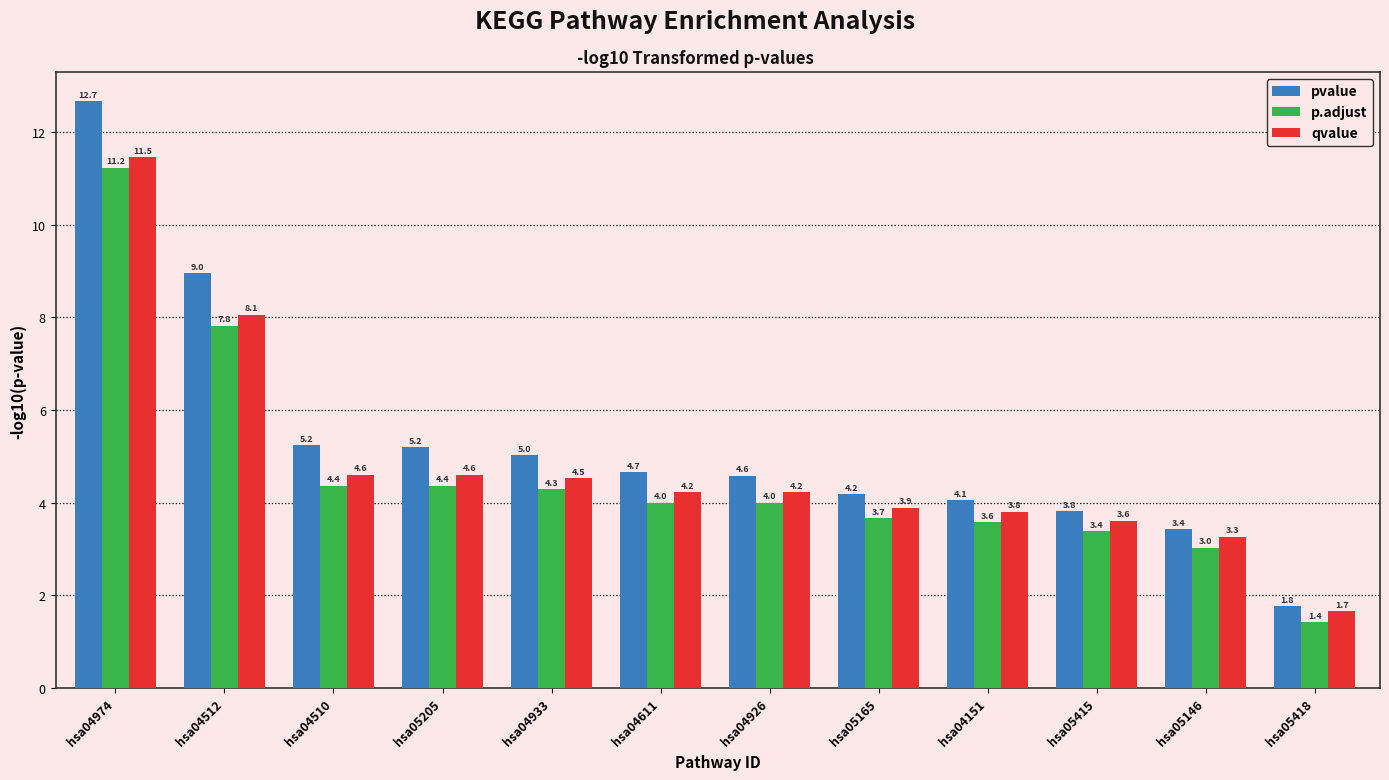

List the series in order of their peak value, lowest first.

p.adjust, qvalue, pvalue